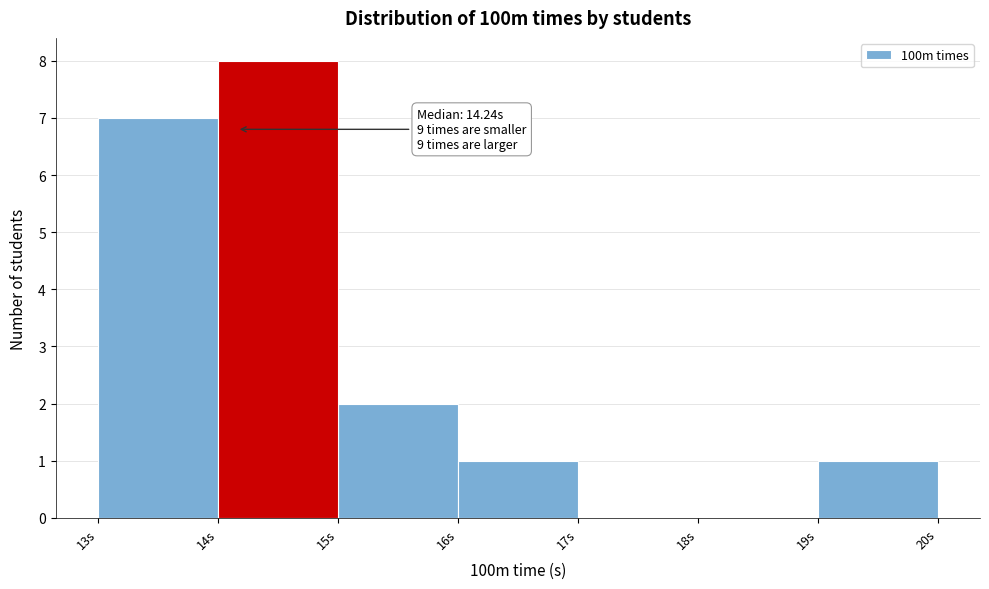

Which range on the x-axis has the tallest bar?

14 to 15